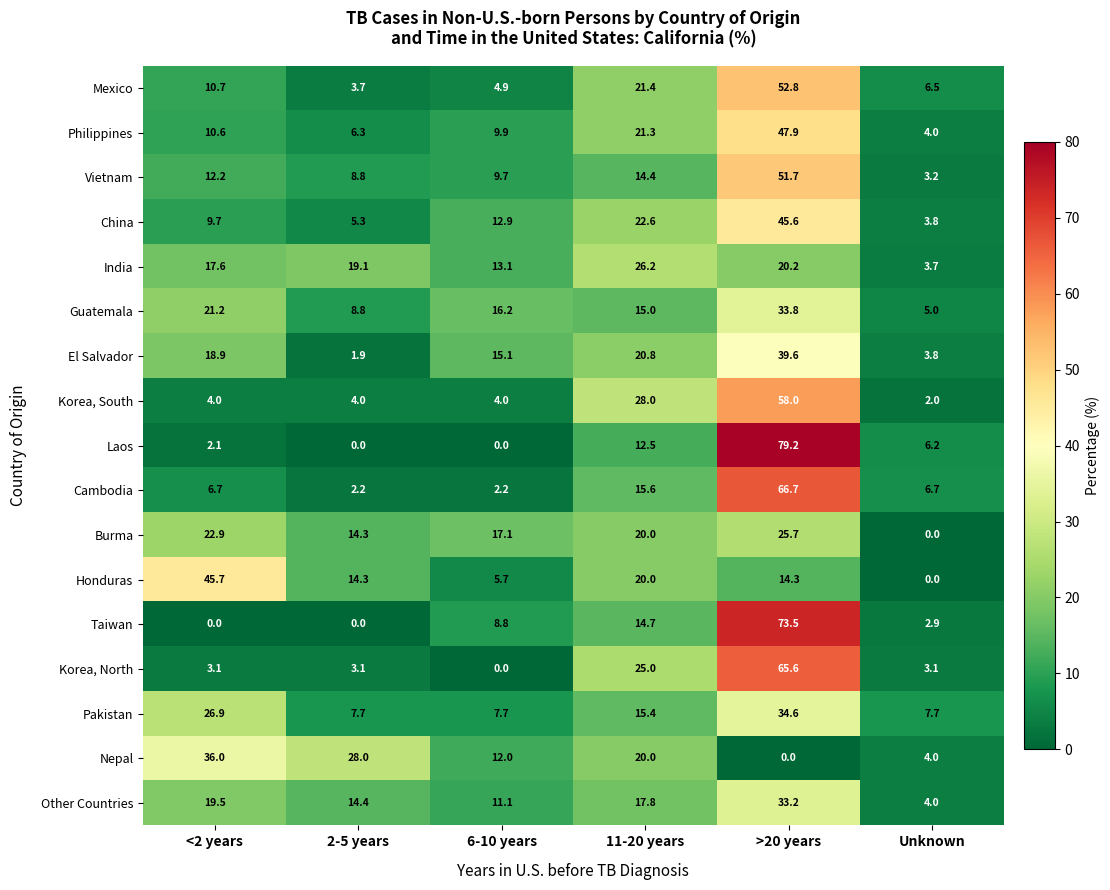

List the series in order of their peak value, lowest first.

Burma, India, Other Countries, Guatemala, Pakistan, Nepal, El Salvador, China, Honduras, Philippines, Vietnam, Mexico, Korea, South, Korea, North, Cambodia, Taiwan, Laos